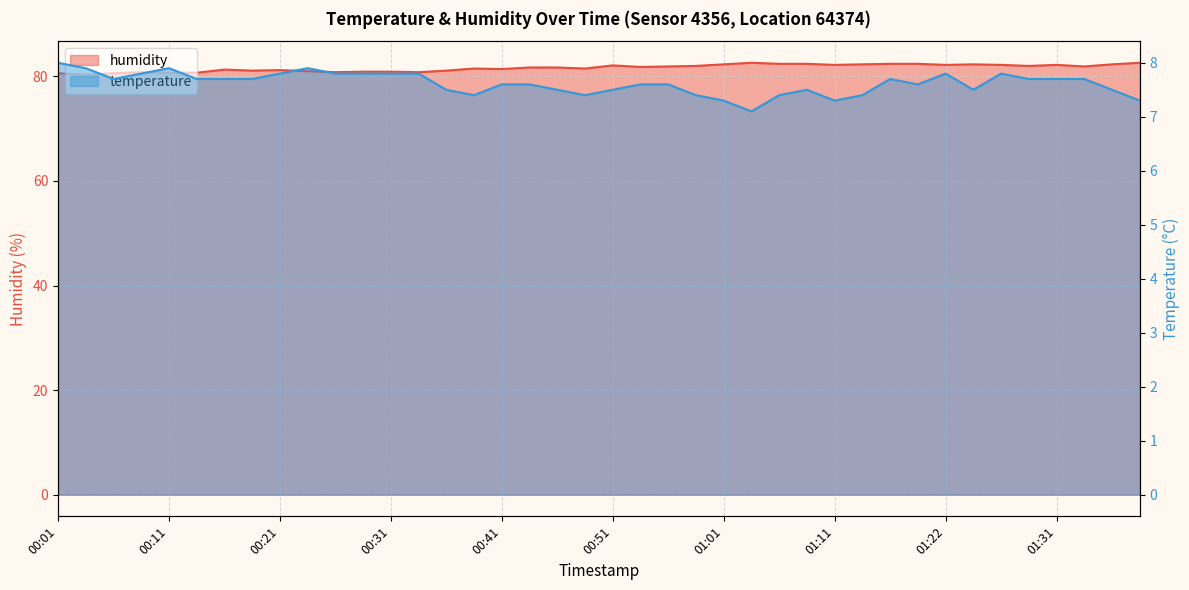

Is the value of temperature at 00:41 greater than the value of humidity at 01:36?

No